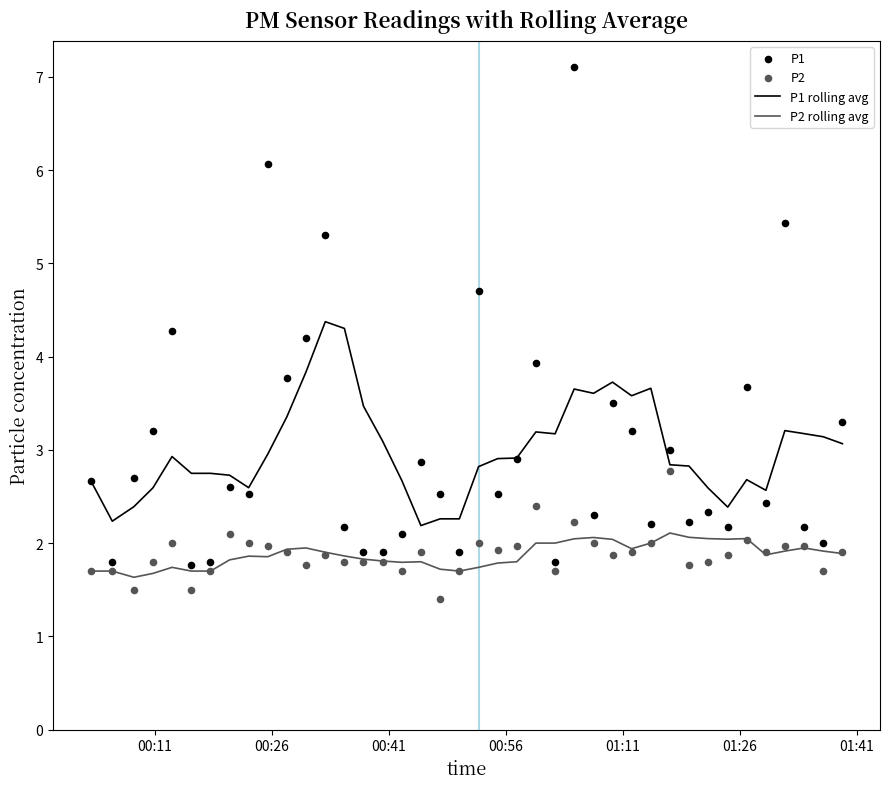

Which series contains the lowest Y value?

P2